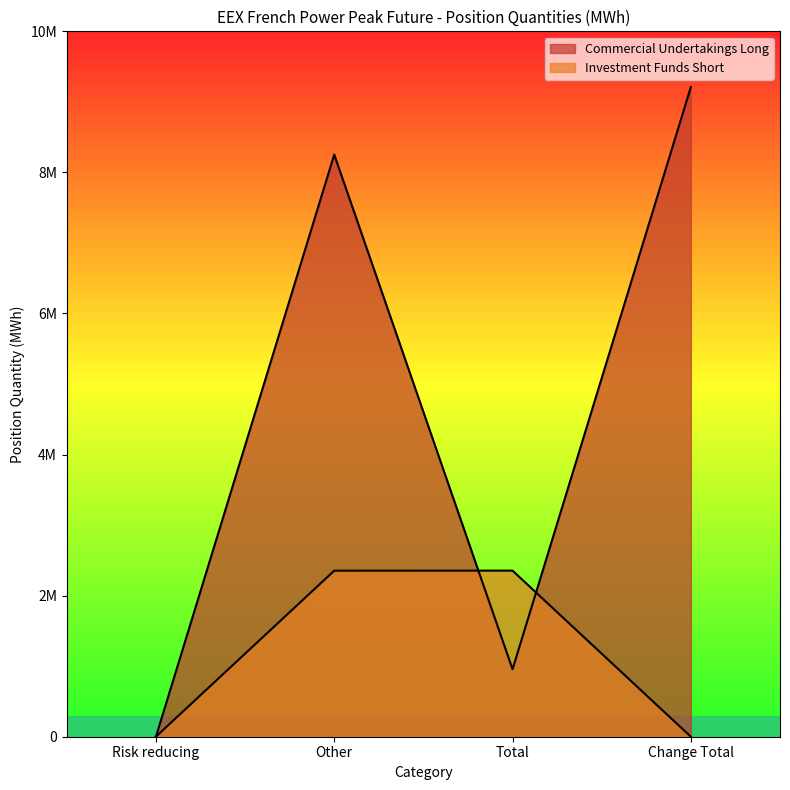

Rank the categories by Investment Funds Short value from lowest to highest.

Change Total, Risk reducing, Other, Total